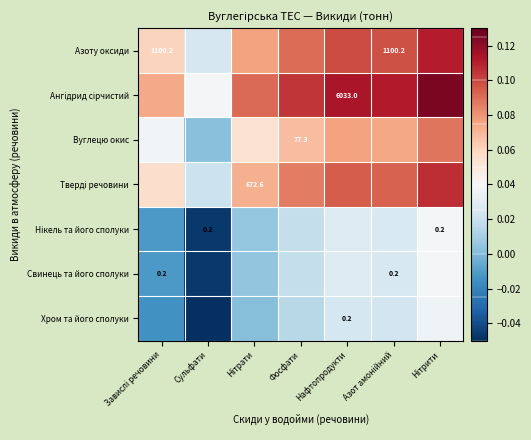

The Ангідрид сірчистий series shows 0.1 at Азот амонійний. True or false?

True